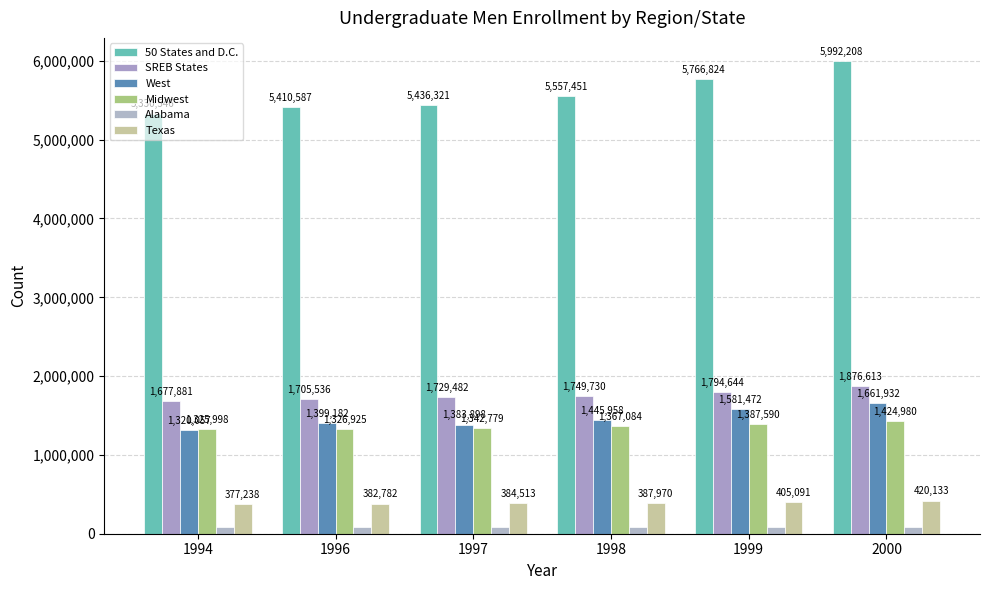

Which series changed the most between 1994 and 2000?

50 States and D.C.